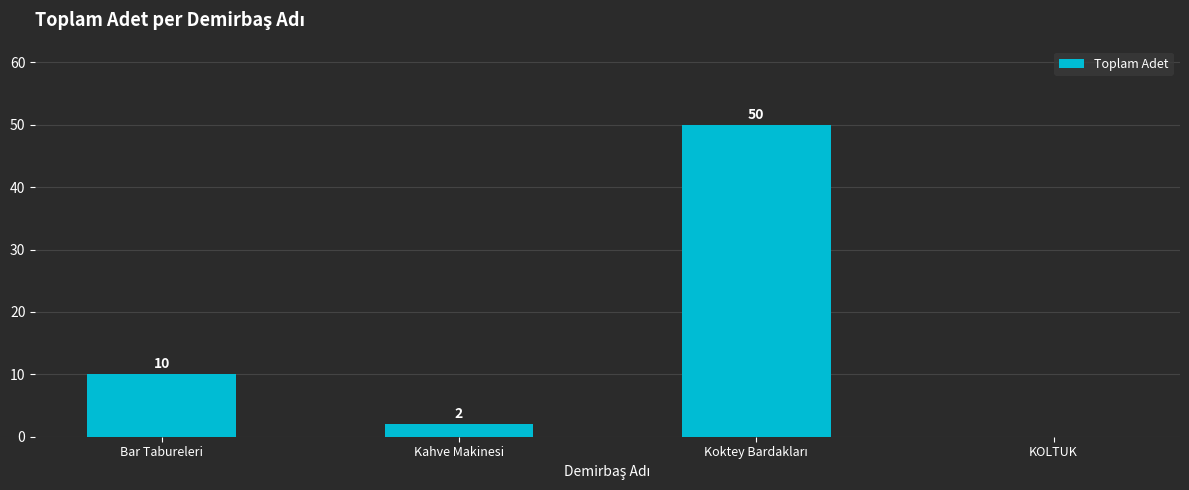

Which has a higher value, KOLTUK or Kahve Makinesi?

Kahve Makinesi